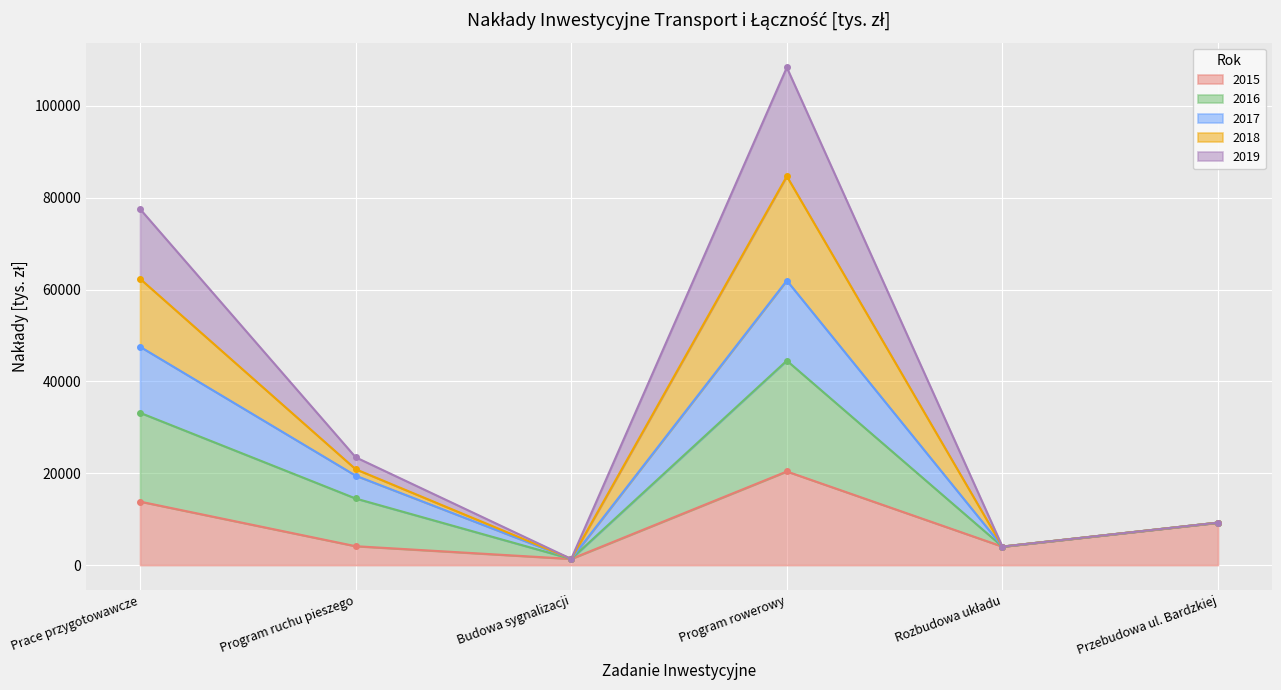

True or false: 2018 and 2016 cross at least once.

False